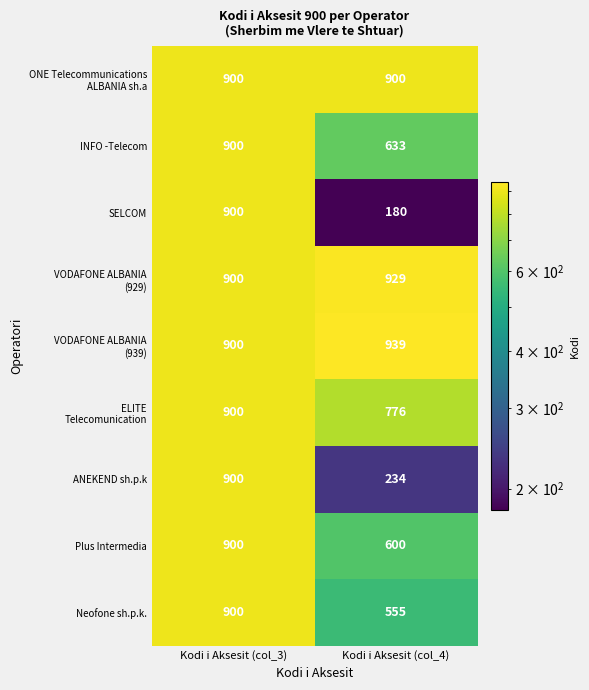

At which category is the sum across all series the highest?

Kodi i Aksesit (col_3)